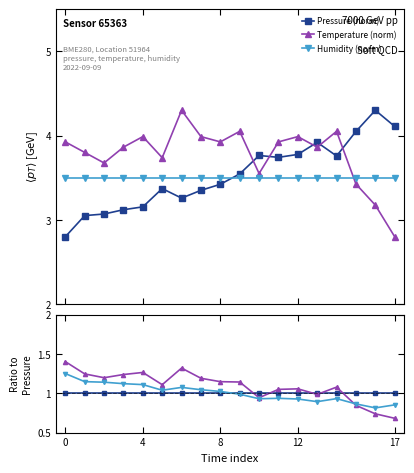

How many categories are shown in the chart?

18